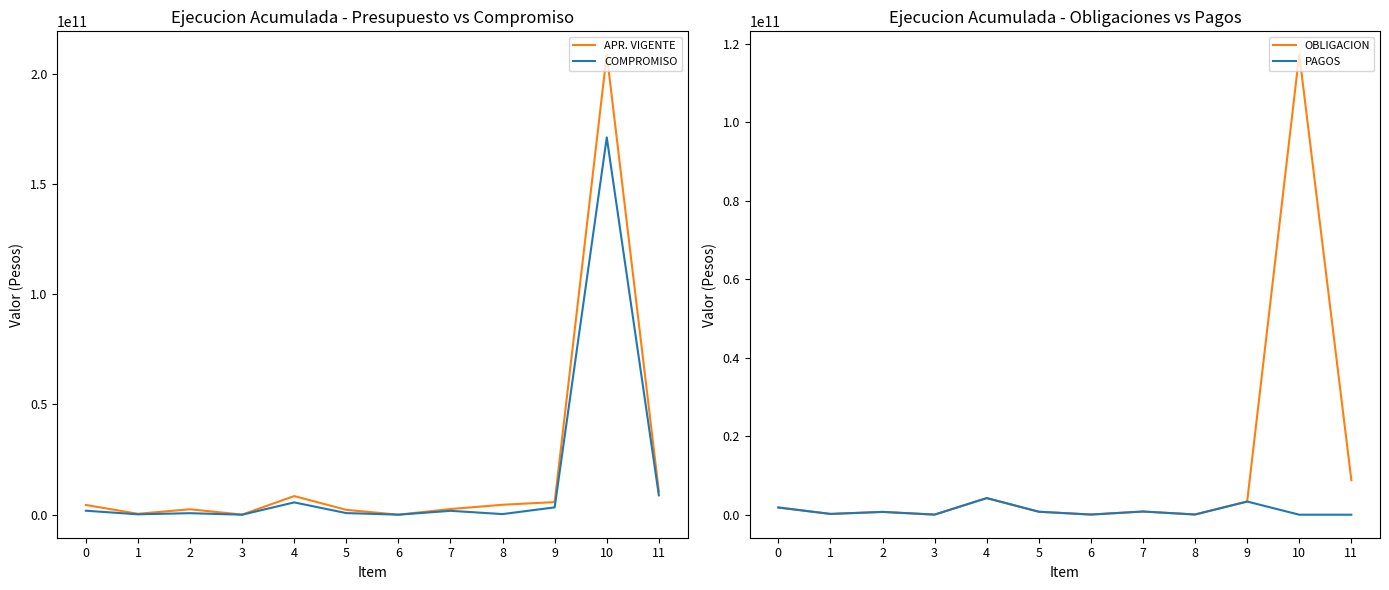

The COMPROMISO series shows 198063151.0 at 1. True or false?

True